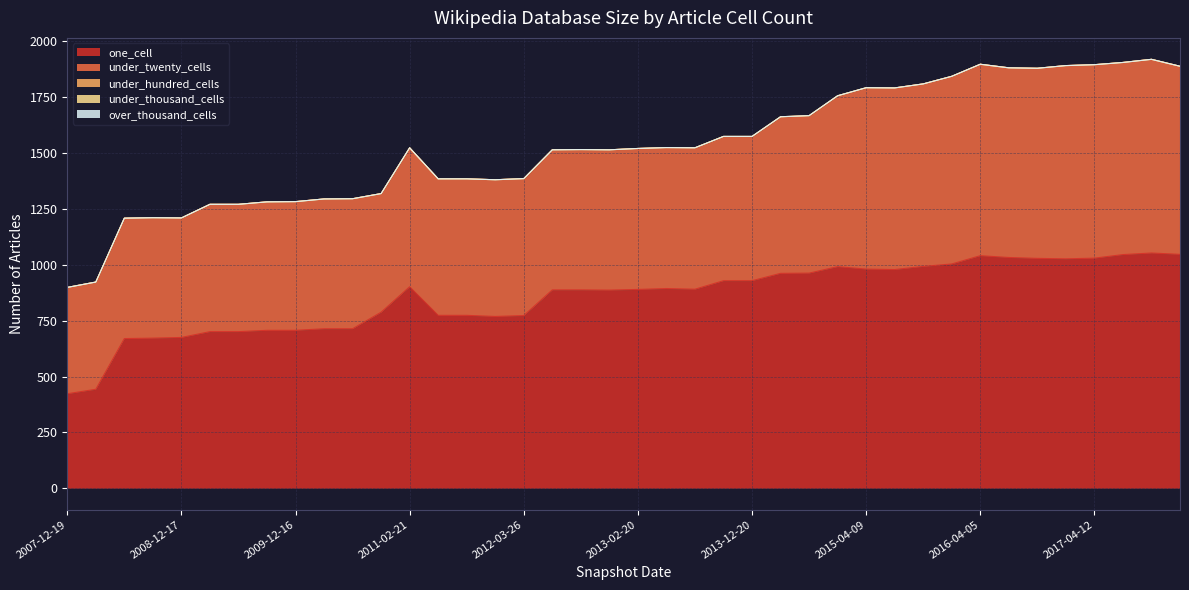

Between 2009-04-06 and 2014-03-28, which series saw the biggest shift?

one_cell